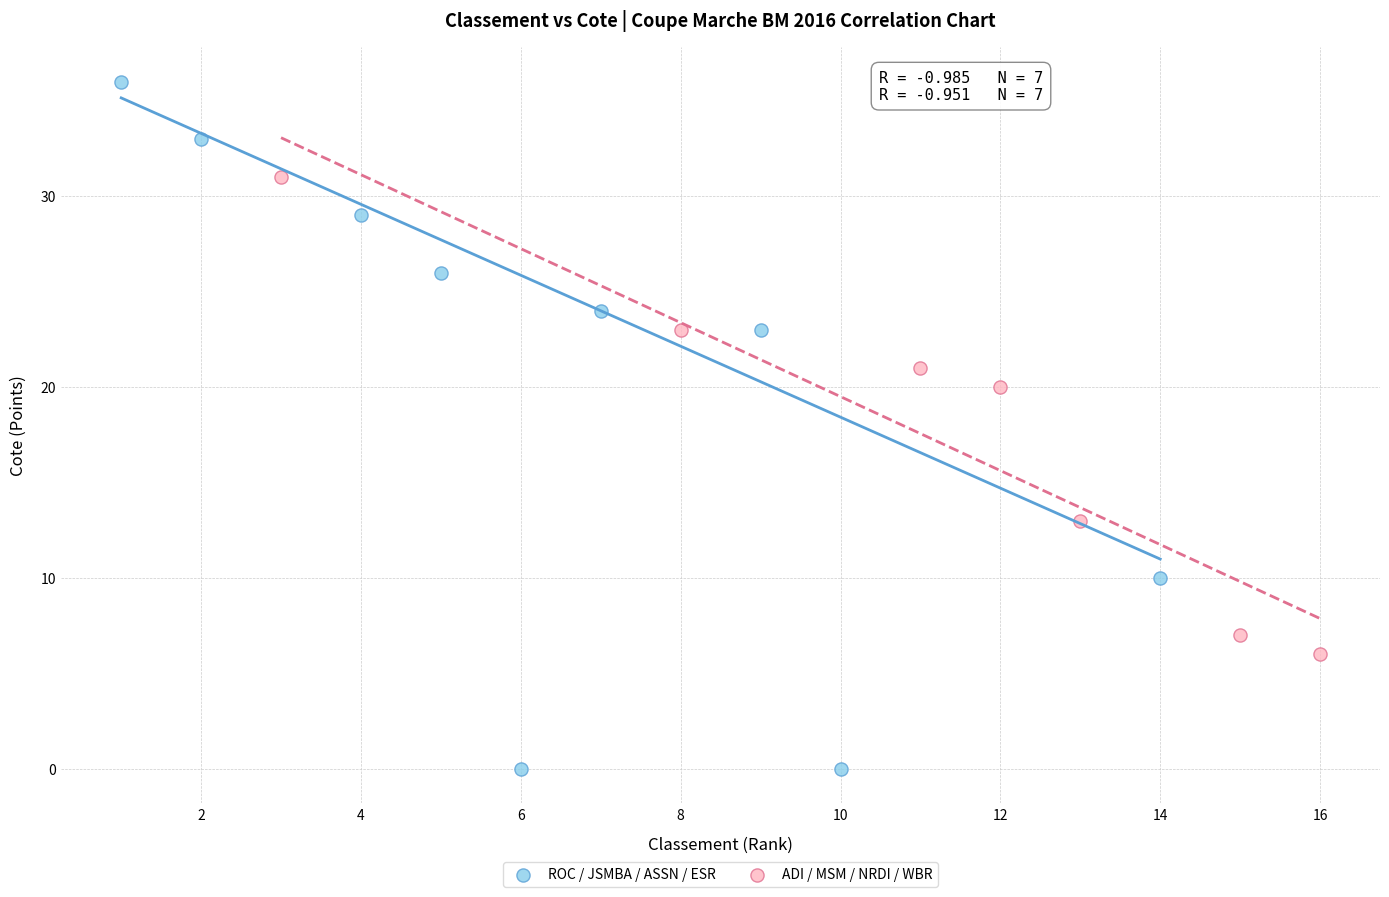

Which series reaches the maximum Y coordinate?

ROC / JSMBA / ASSN / ESR